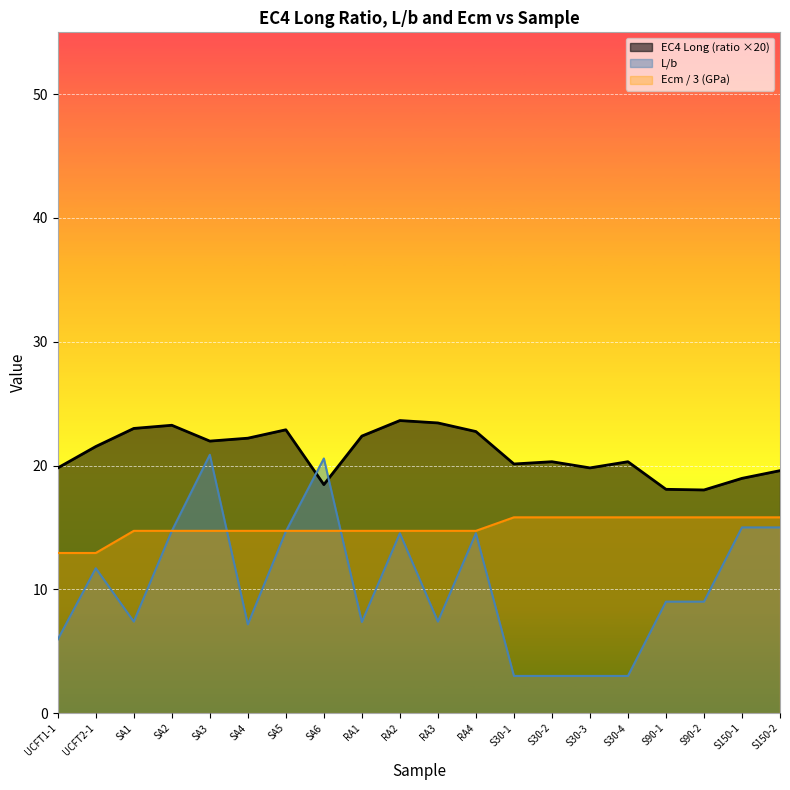

What are all the series names shown in the legend?

EC4 Long (ratio ×20), L/b, Ecm / 3 (GPa)